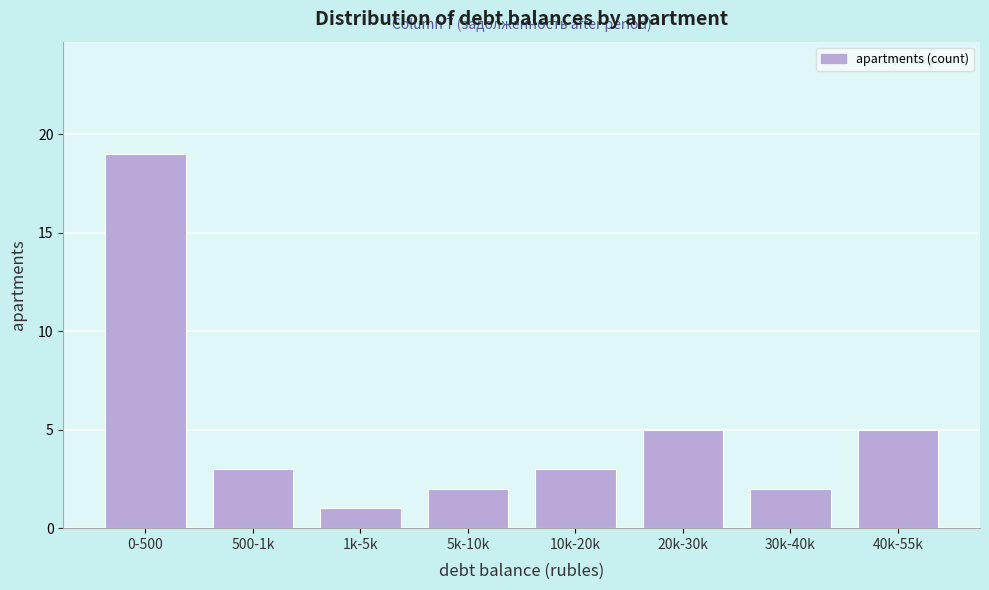

Reading right to left, transcribe all the data shown in this chart.

5	2	5	3	2	1	3	19